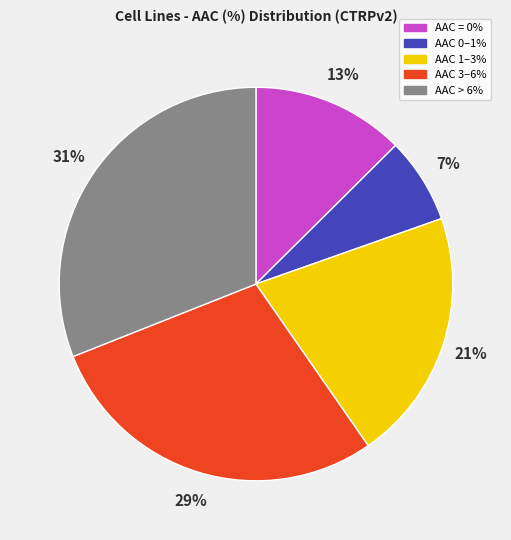

Rank the categories by value from highest to lowest.

AAC > 6%, AAC 3–6%, AAC 1–3%, AAC = 0%, AAC 0–1%